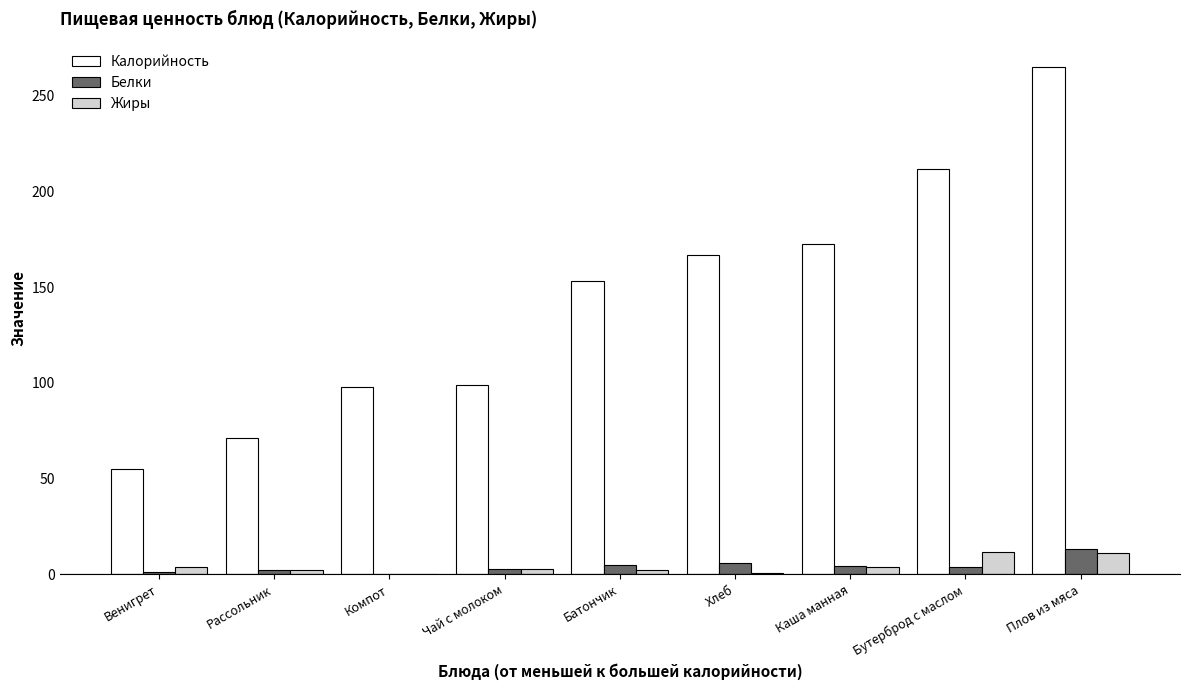

At which label does Жиры first exceed 2?

Венигрет